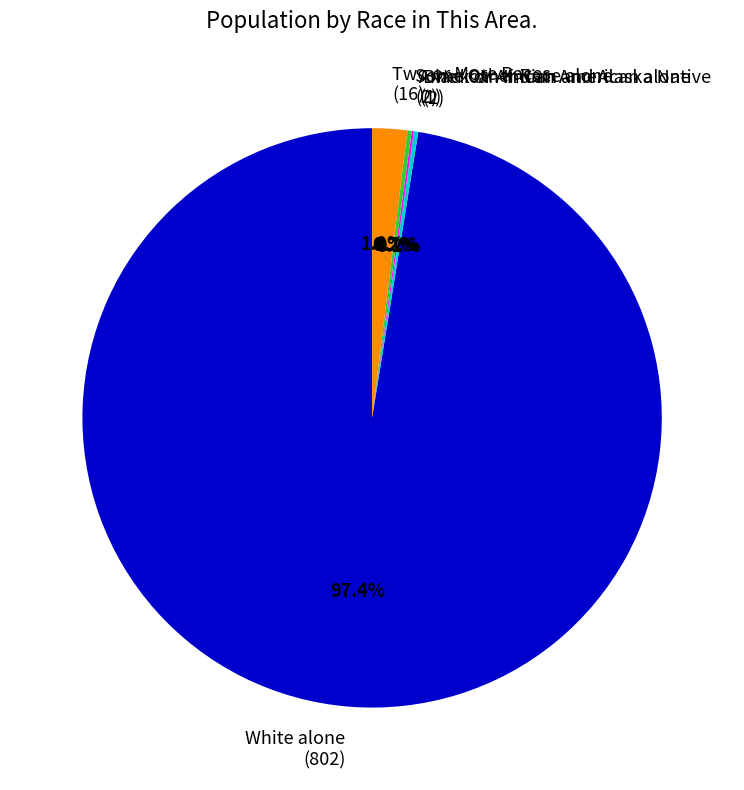

What is the largest slice in the pie chart?

White alone (802)